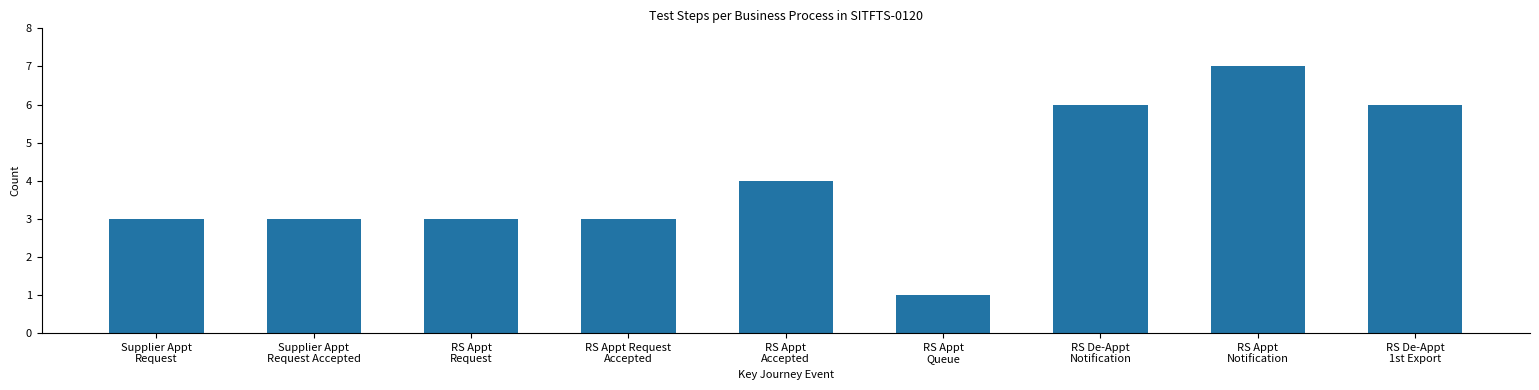

The chart shows a value of 5 at Supplier Appt
Request. True or false?

False